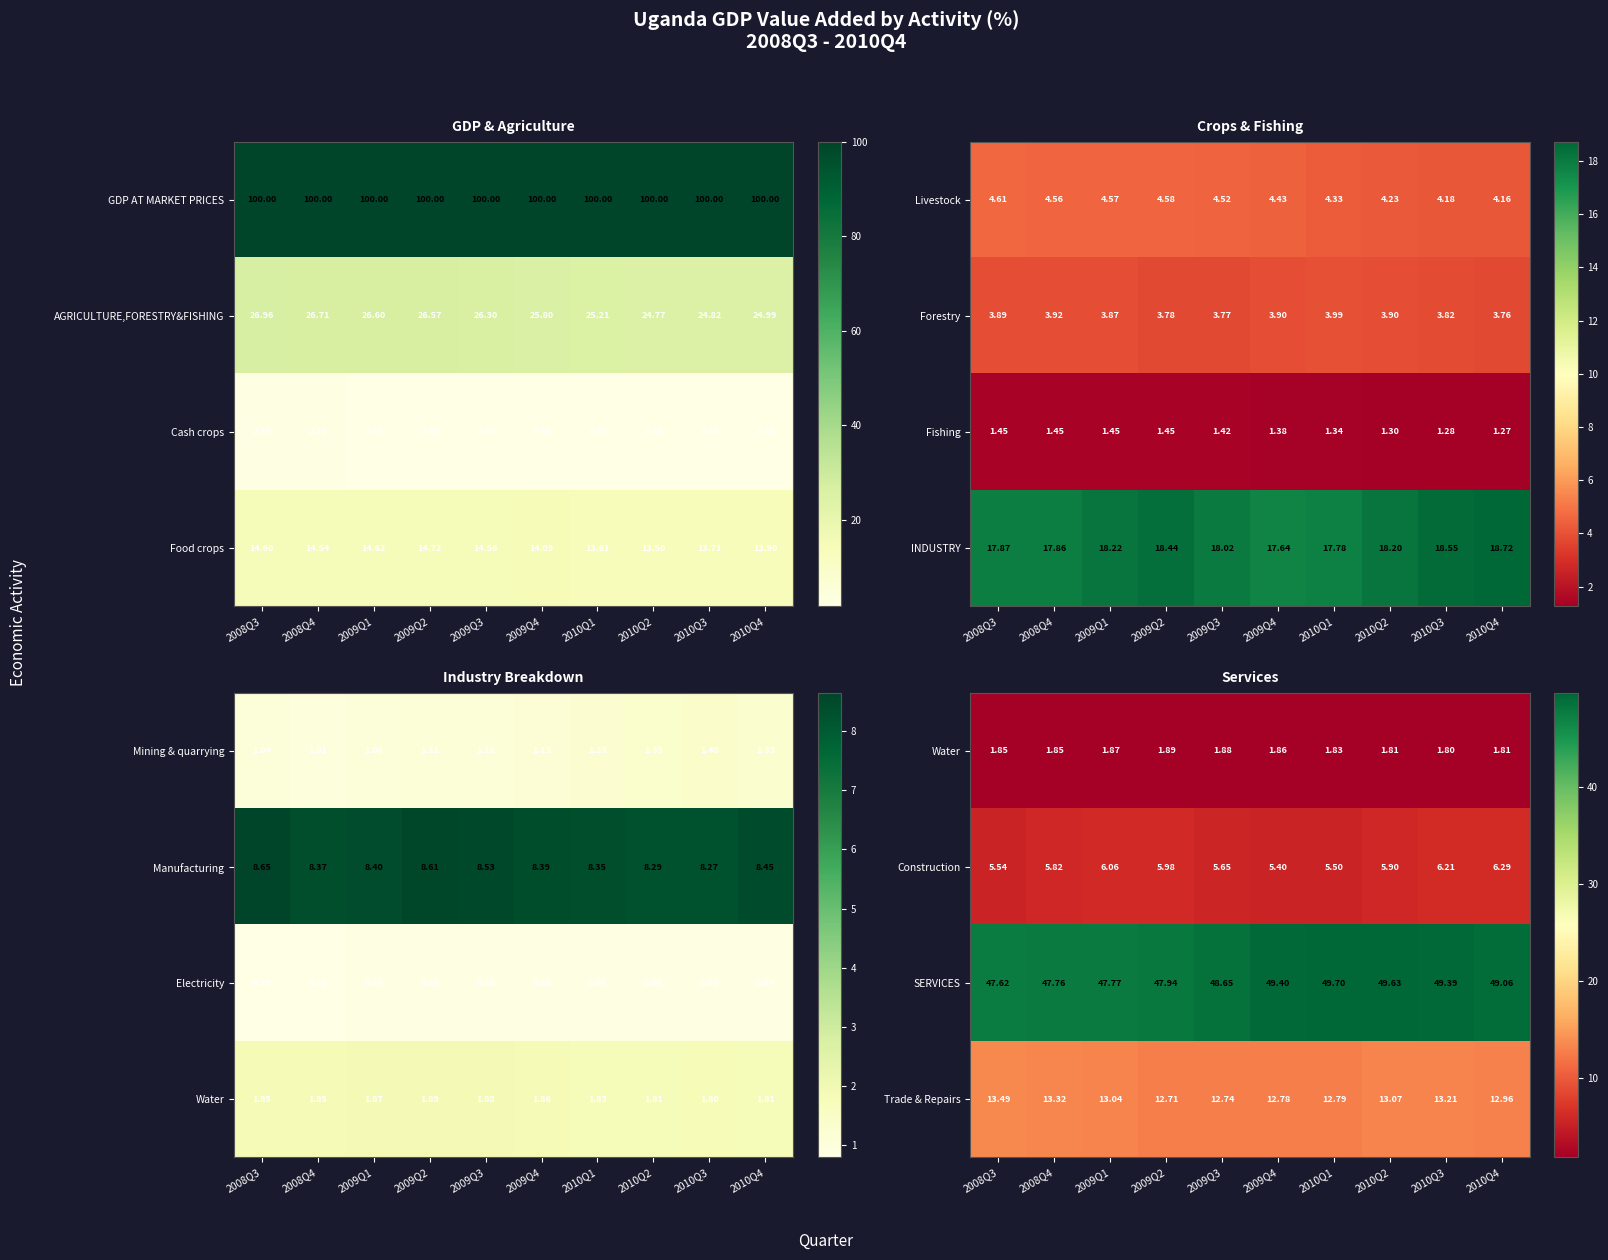

Which has a higher value, 2009Q1 or 2008Q3?

2009Q1